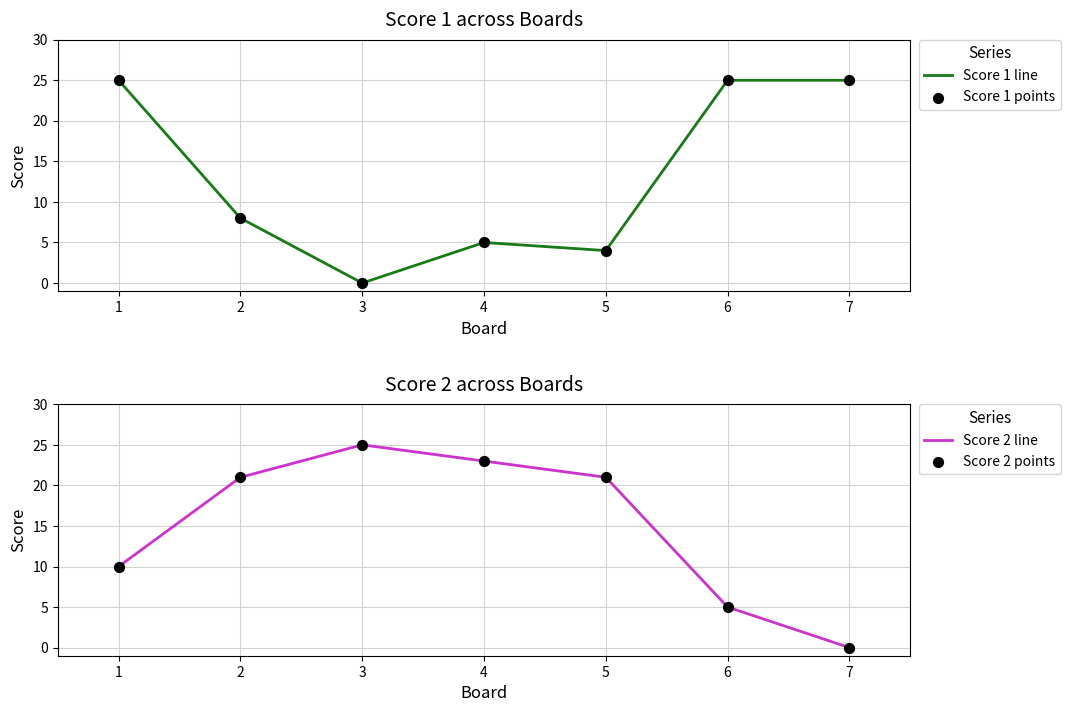

At how many categories does at least one series exceed 20?

7